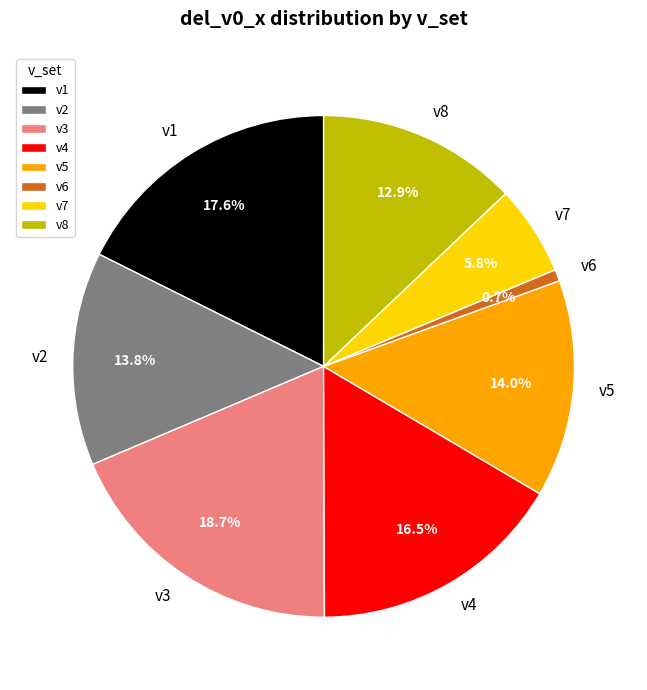

The v3 slice represents 32% of the pie. True or false?

False